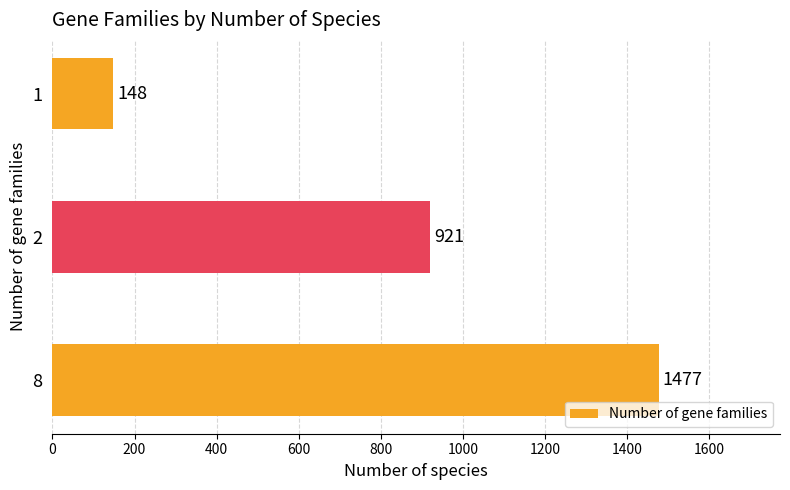

True or false: the data shows 1565 at 2.

False